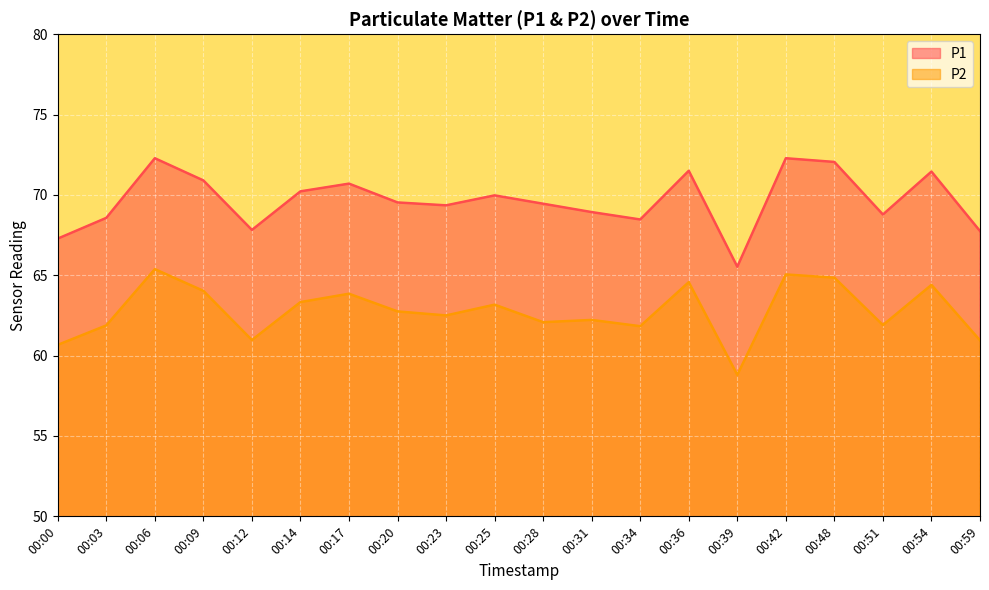

Reading left to right, list all the values displayed in this chart.

P1: 67.3	68.6	72.3	70.9	67.8	70.2	70.7	69.5	69.3	70.0	69.5	68.9	68.5	71.5	65.5	72.3	72.0	68.8	71.5	67.8
P2: 60.7	61.9	65.4	64.0	61.0	63.3	63.9	62.8	62.5	63.2	62.1	62.2	61.8	64.6	58.8	65.0	64.8	61.9	64.4	61.0